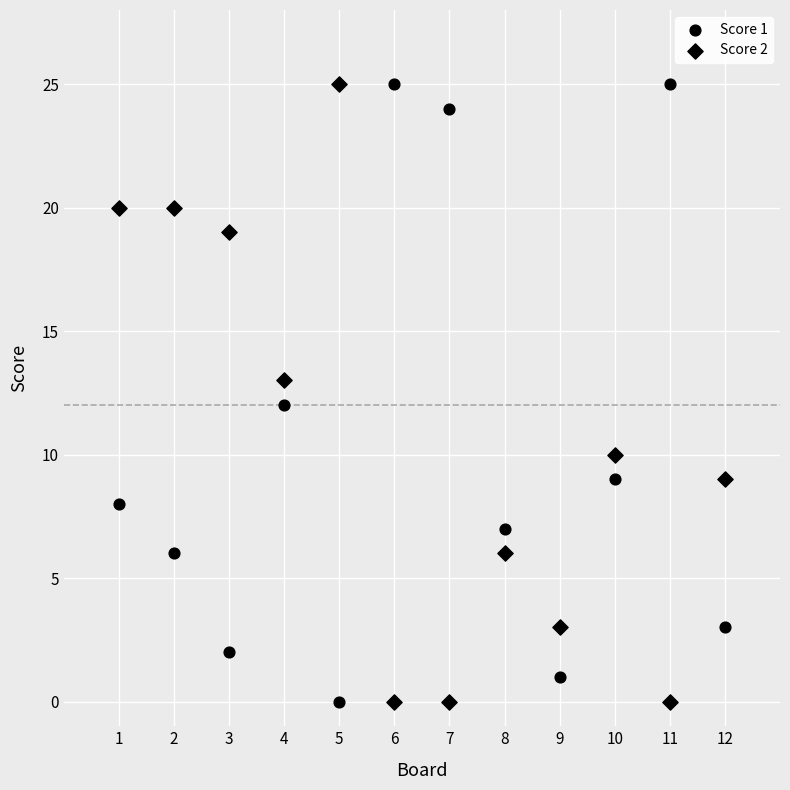

How many data points are displayed?

24